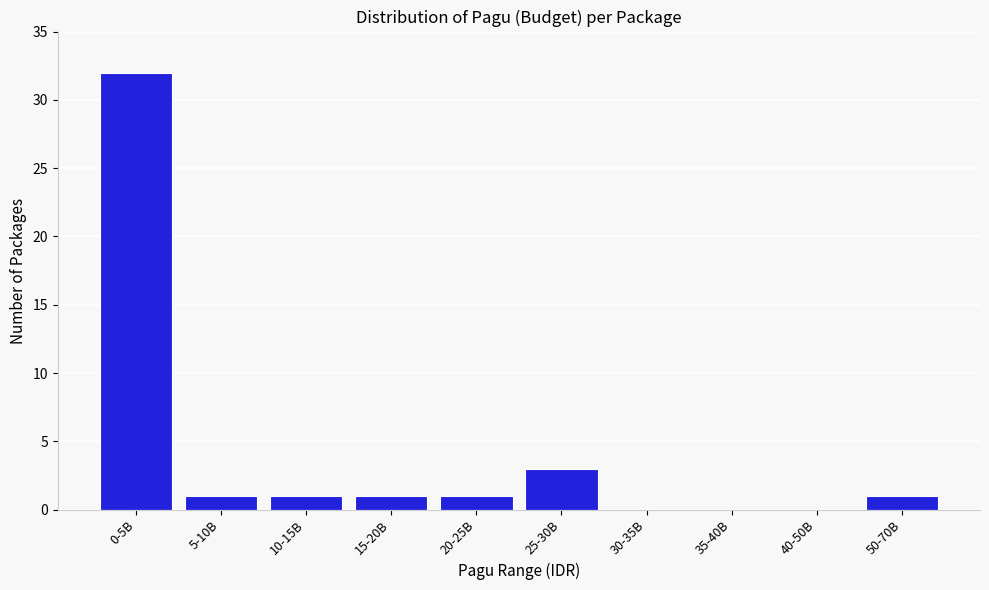

Reading left to right, list all the values displayed in this chart.

0-5B=32	5-10B=1	10-15B=1	15-20B=1	20-25B=1	25-30B=3	30-35B=0	35-40B=0	40-50B=0	50-70B=1